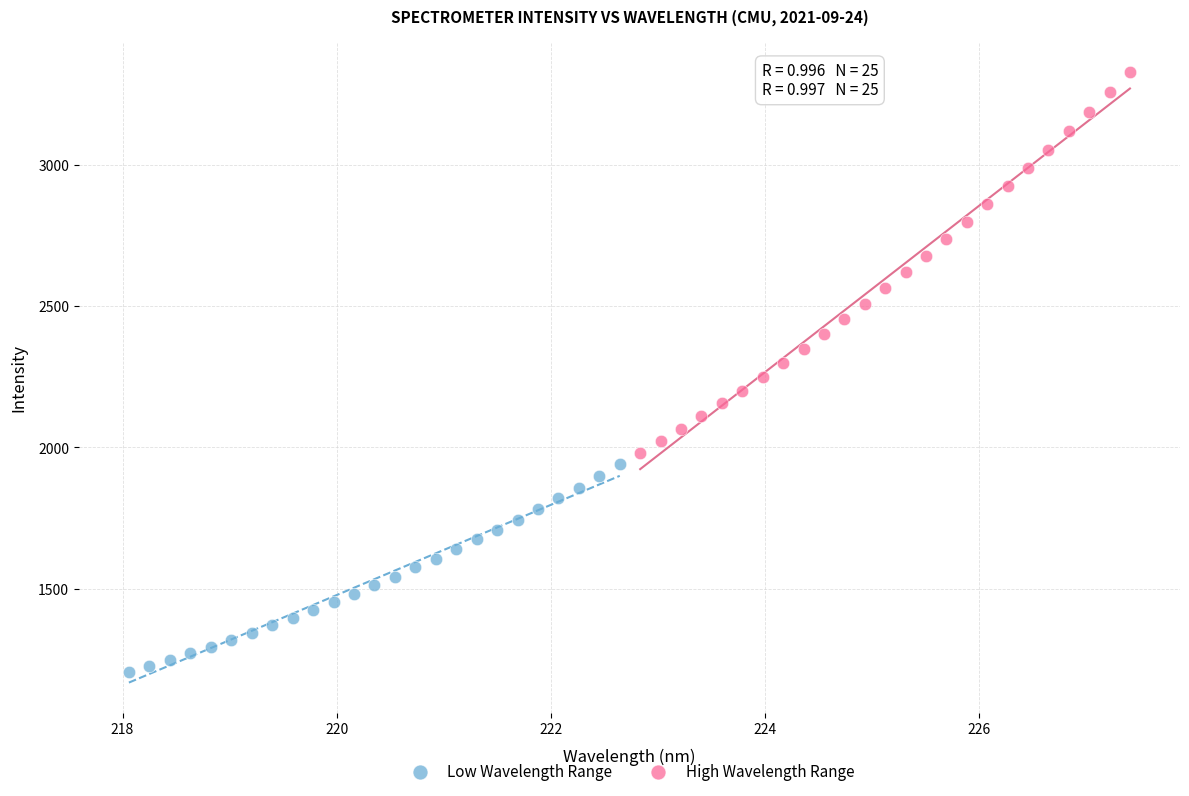

Which series has the widest spread of Y values?

High Wavelength Range